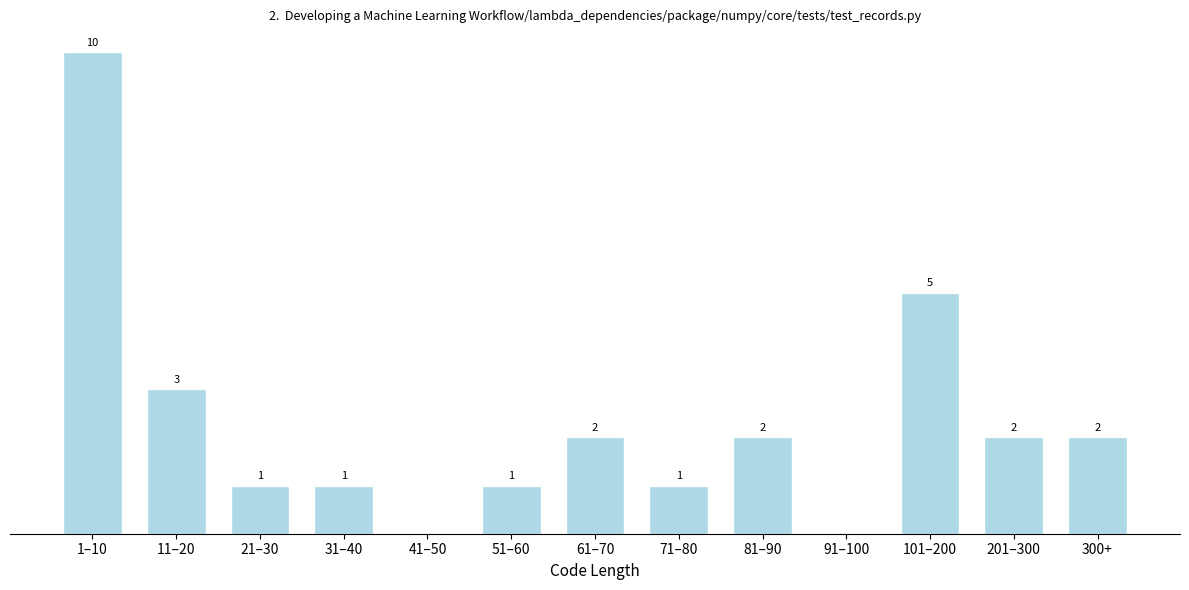

At which label is the value closest to 5?

101–200